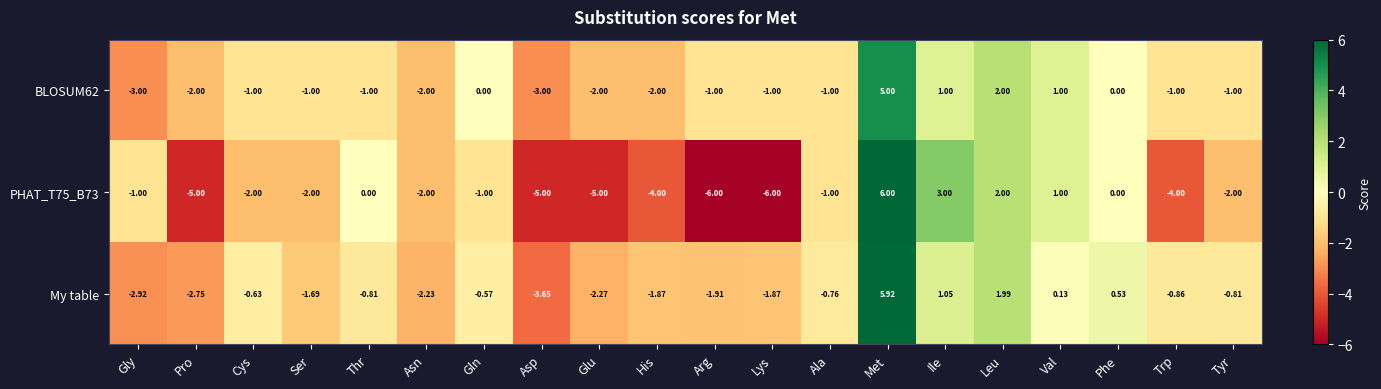

Is the value of BLOSUM62 at Glu greater than the value of My table at Trp?

No